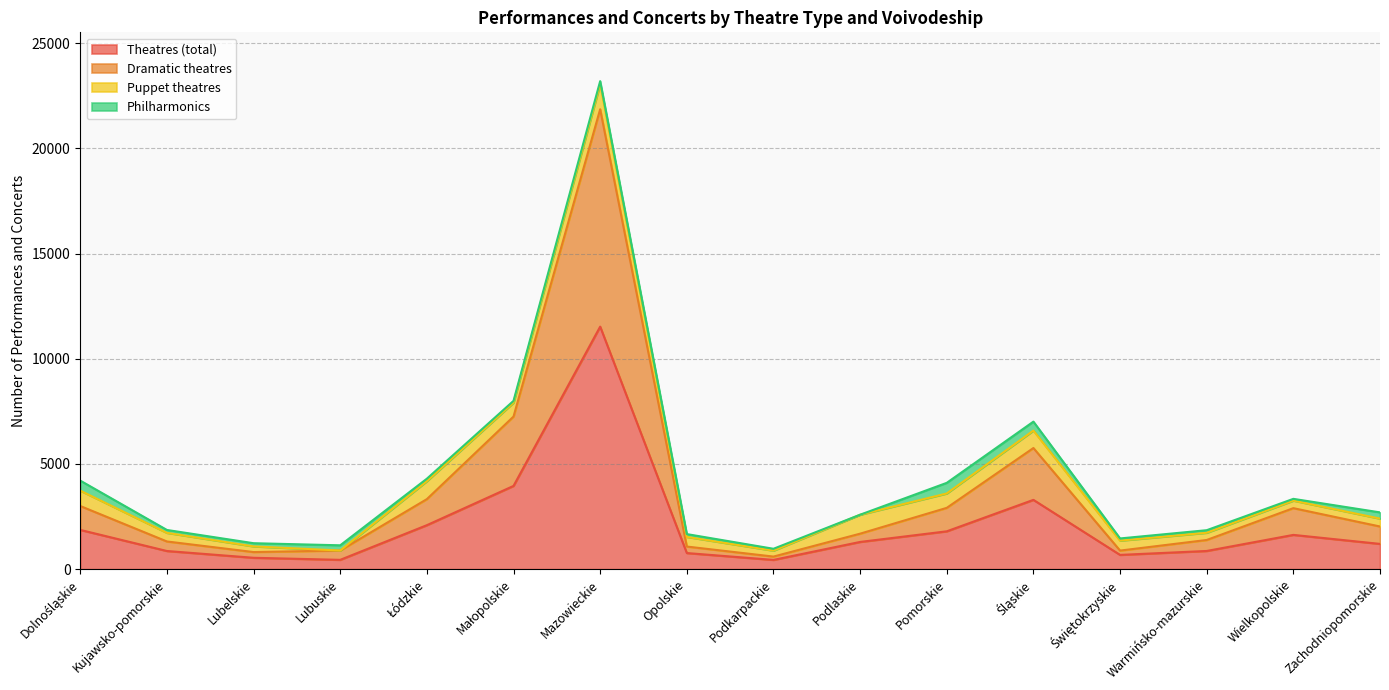

How many lines are shown in the chart?

4